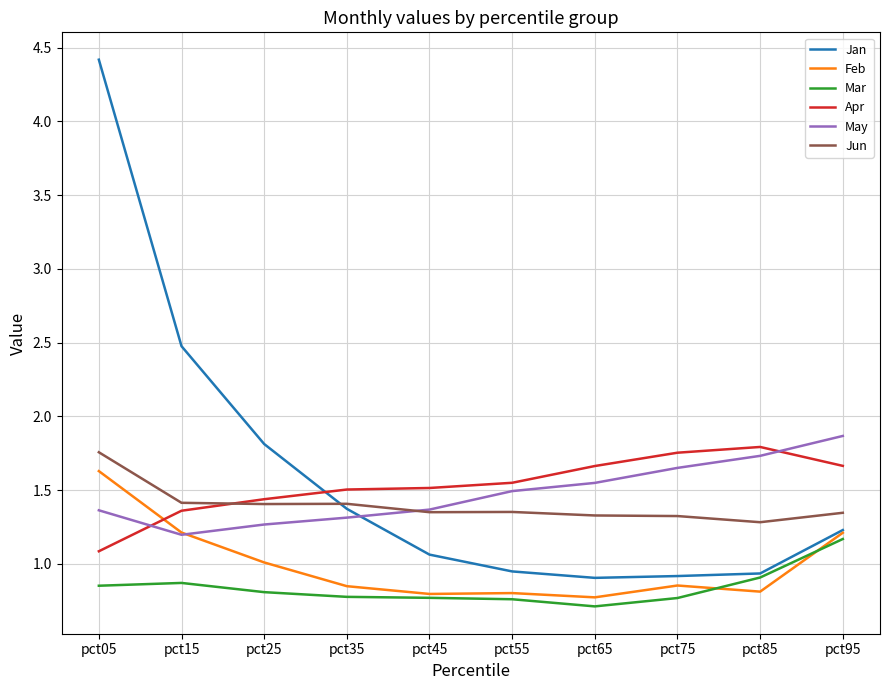

At which category is the sum across all series the highest?

pct05